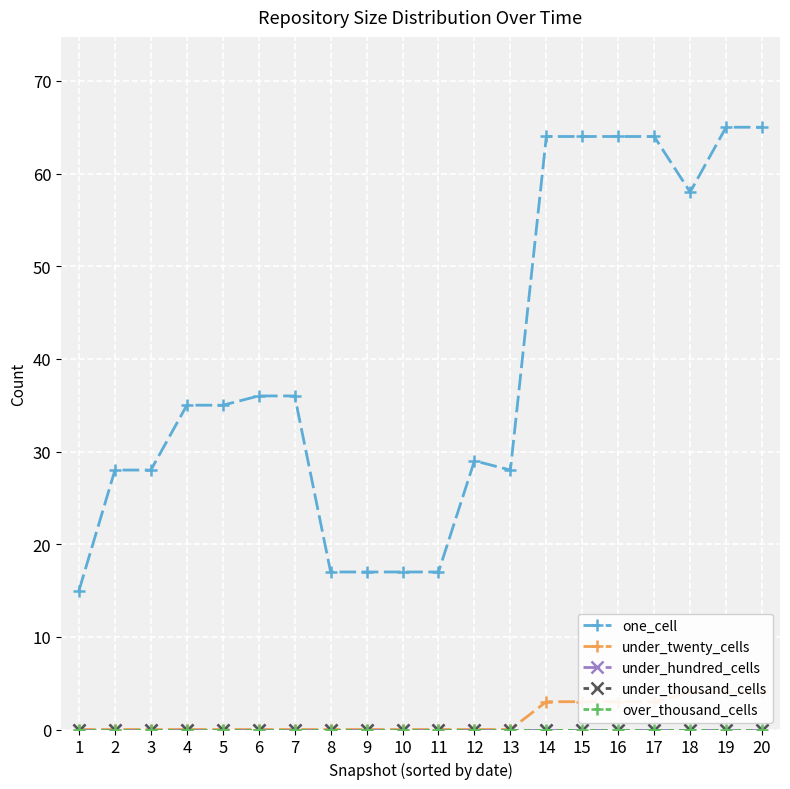

At which category is the sum across all series the highest?

19